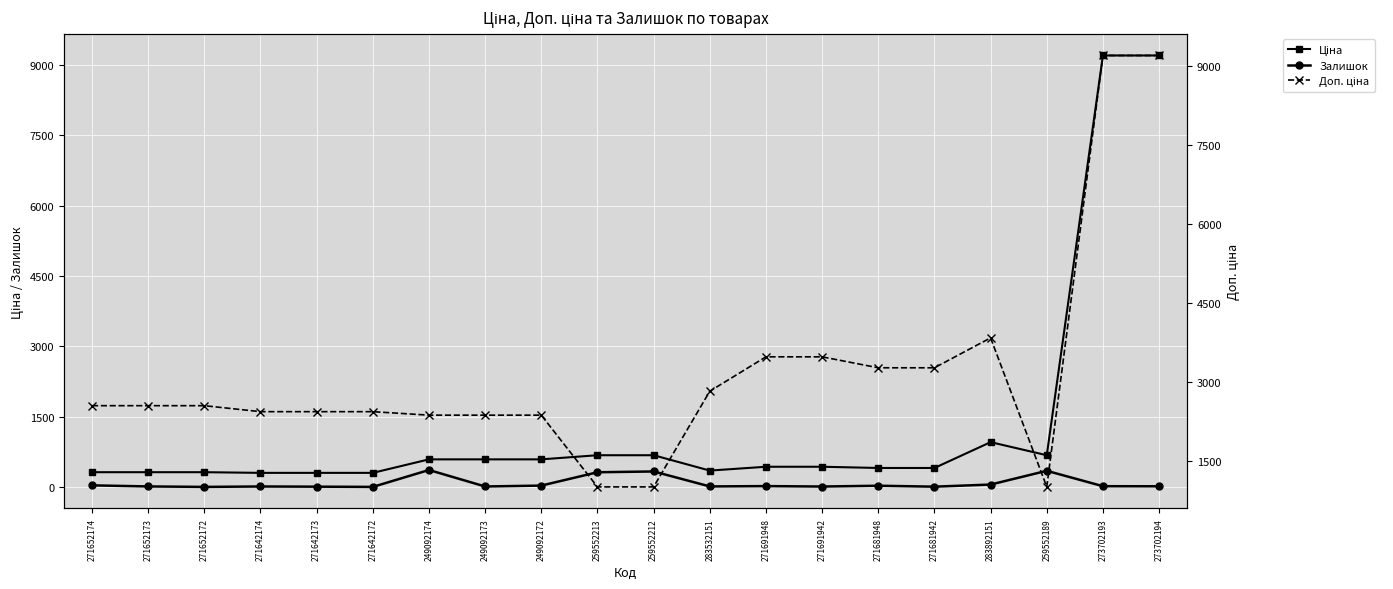

True or false: Доп. ціна and Ціна cross at least once.

False